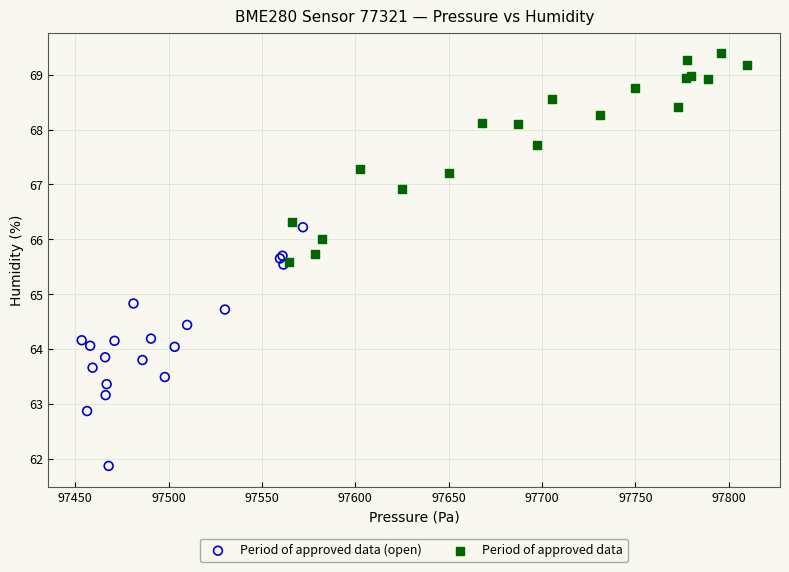

Which series reaches the minimum Y coordinate?

Period of approved data (open)